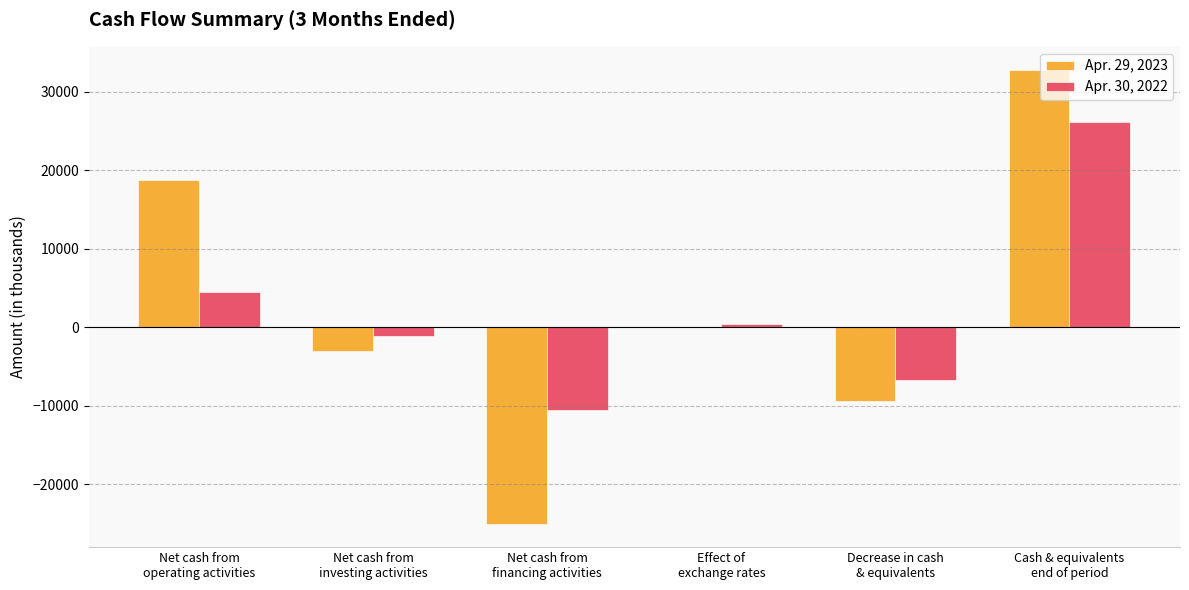

Are the bars grouped side by side (vs. stacked)?

Yes